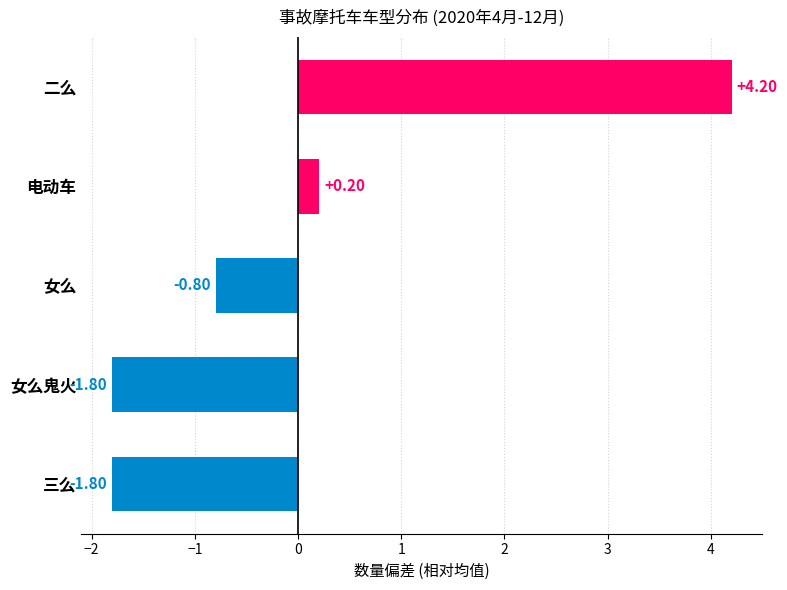

At which category does the chart reach its peak across all series?

二么